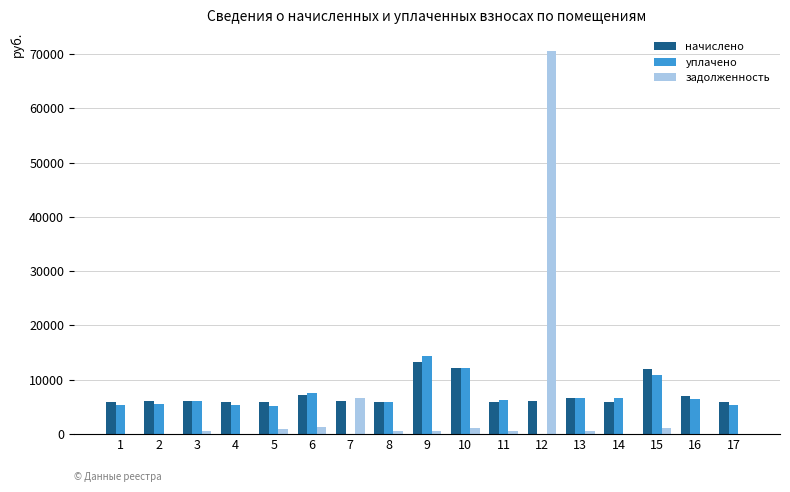

What is the sum of all уплачено values?

108864.0